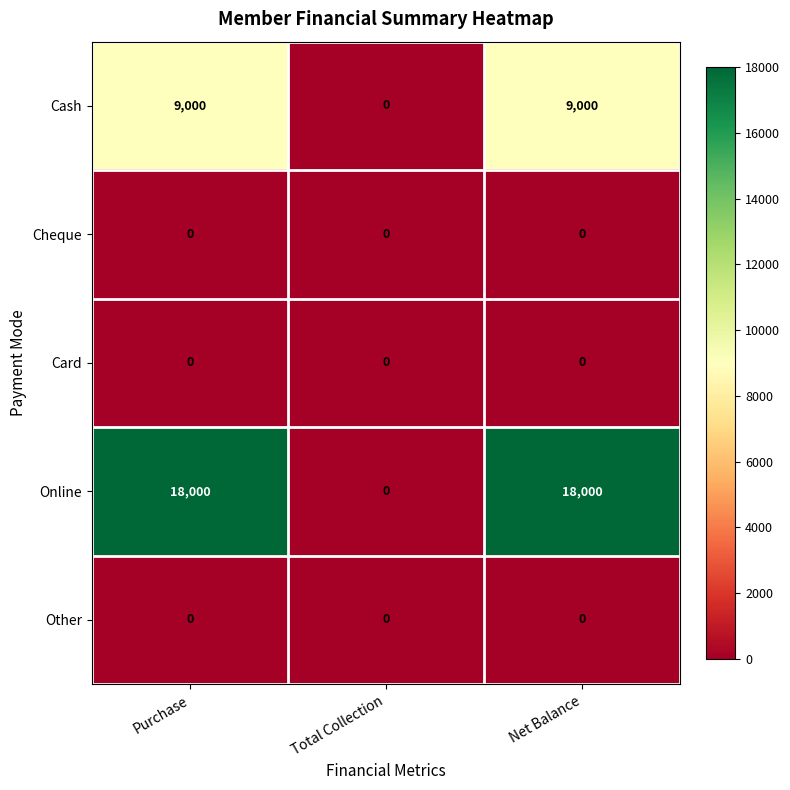

Which series has the largest total across all categories?

Online